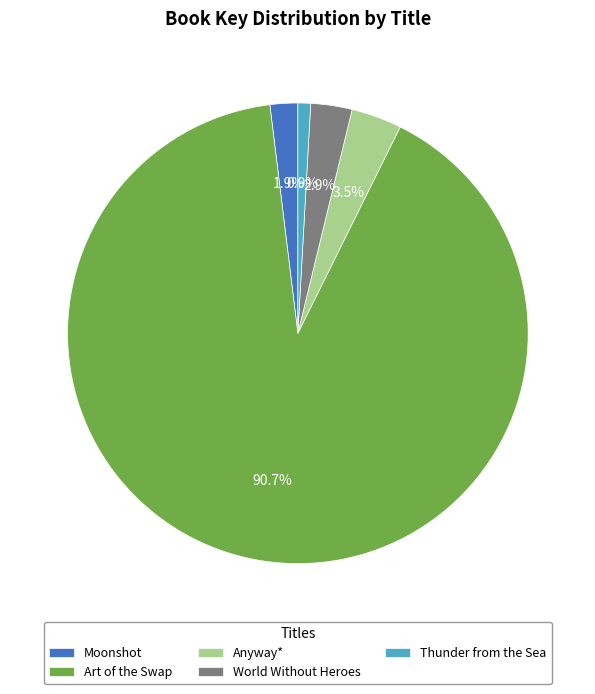

Is there any slice that represents more than half of the pie?

Yes